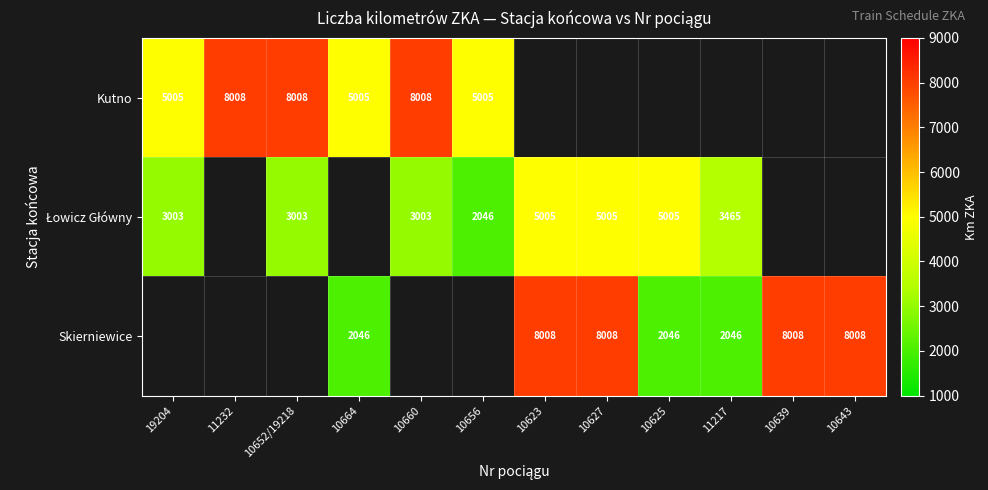

At how many categories does at least one series exceed 6644?

7